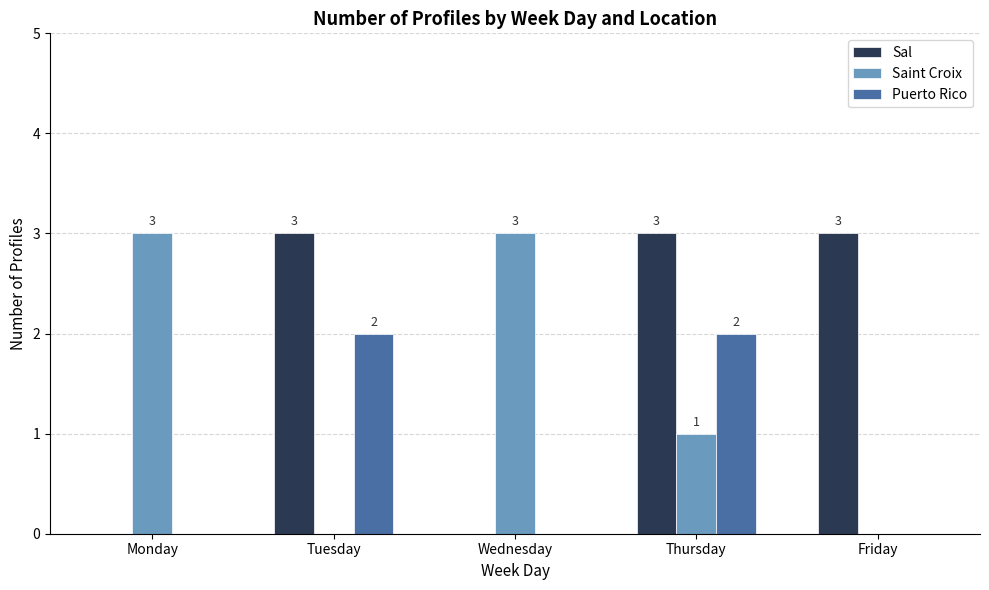

What is the difference between the Saint Croix values at Thursday and Wednesday?

2